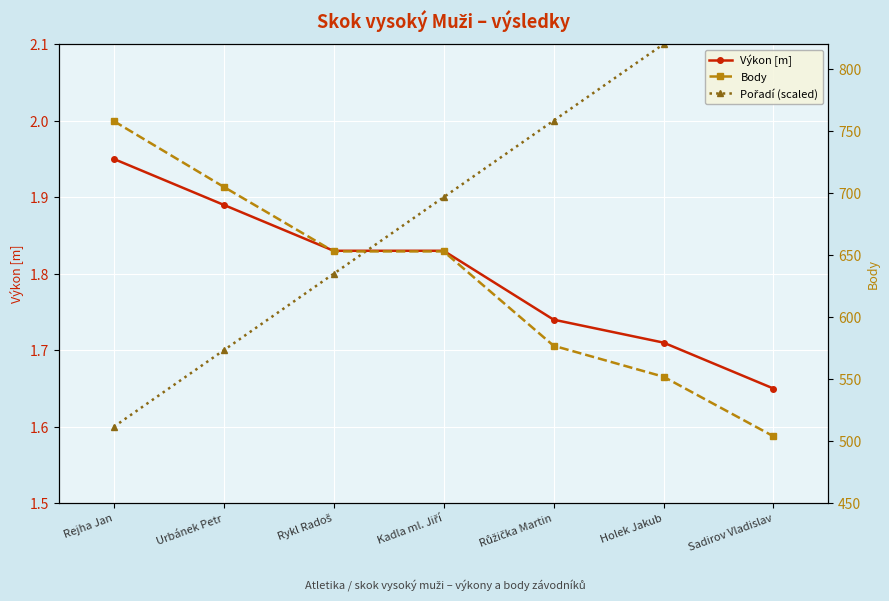

Reading right to left, extract all data points from this chart.

Výkon [m]: Sadirov Vladislav=1.6	Holek Jakub=1.7	Růžička Martin=1.7	Kadla ml. Jiří=1.8	Rykl Radoš=1.8	Urbánek Petr=1.9	Rejha Jan=1.9
Pořadí (scaled): Sadirov Vladislav=2.2	Holek Jakub=2.1	Růžička Martin=2.0	Kadla ml. Jiří=1.9	Rykl Radoš=1.8	Urbánek Petr=1.7	Rejha Jan=1.6
Body: Sadirov Vladislav=504.0	Holek Jakub=552.0	Růžička Martin=577.0	Kadla ml. Jiří=653.0	Rykl Radoš=653.0	Urbánek Petr=705.0	Rejha Jan=758.0